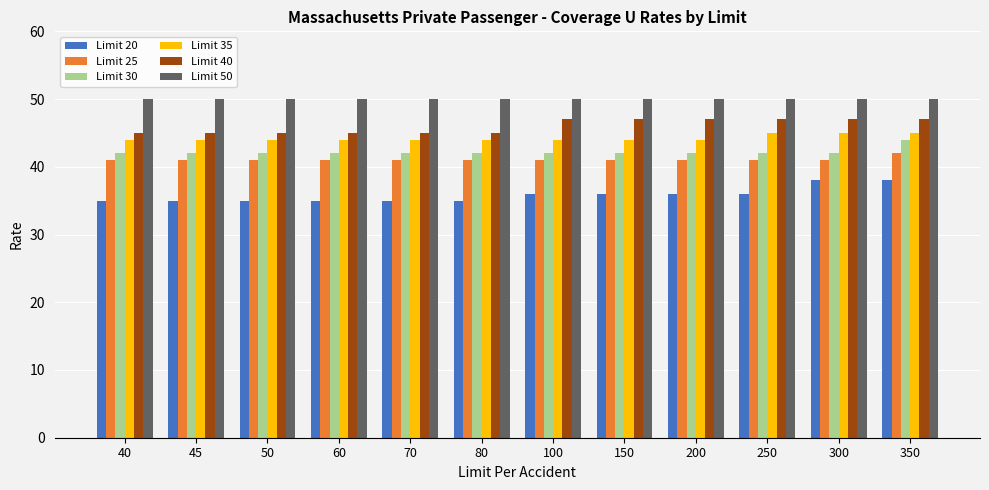

True or false: Limit 35 has a value of 67 at 200.

False